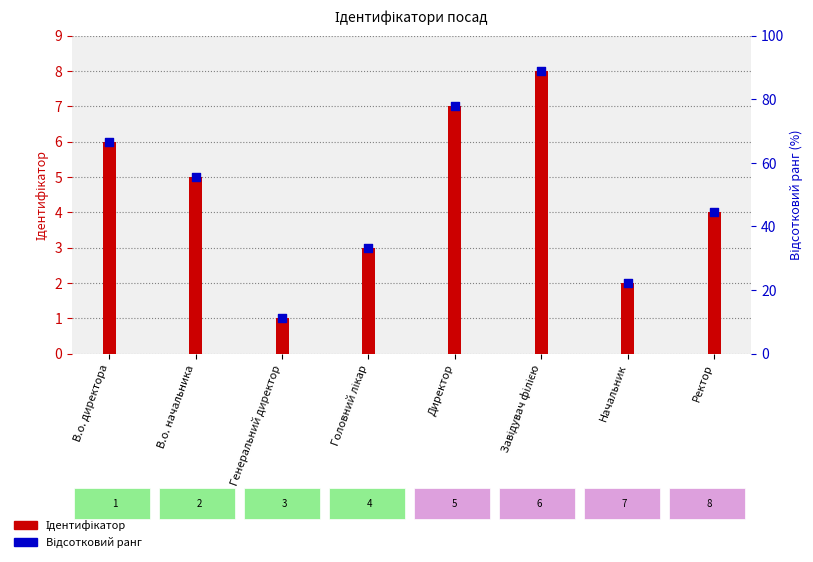

Which series reaches the maximum Y coordinate?

Ідентифікатор